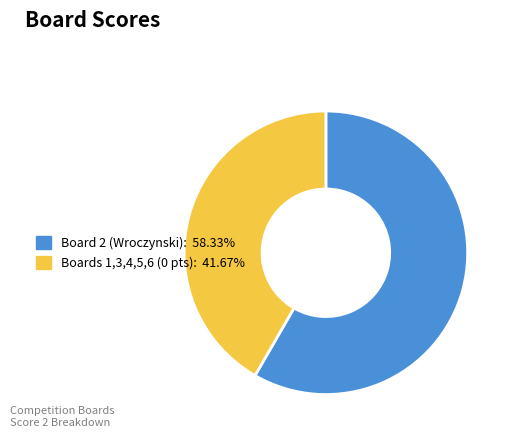

Is there any slice that represents more than half of the pie?

Yes